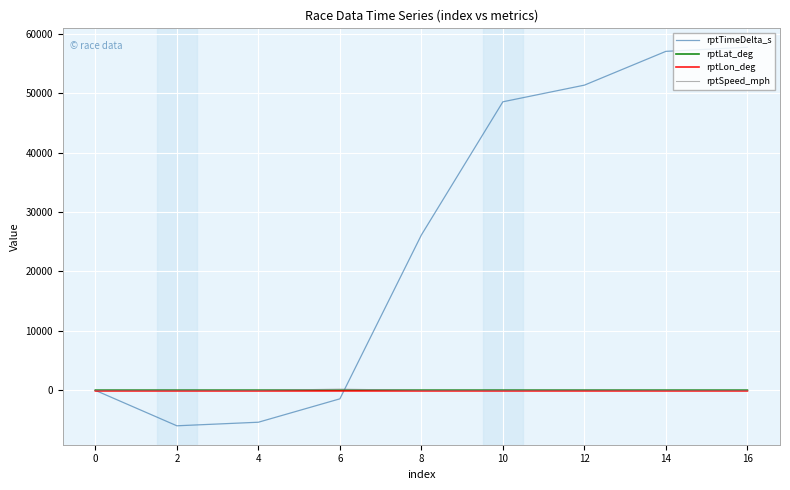

At which category does the chart reach its peak across all series?

16